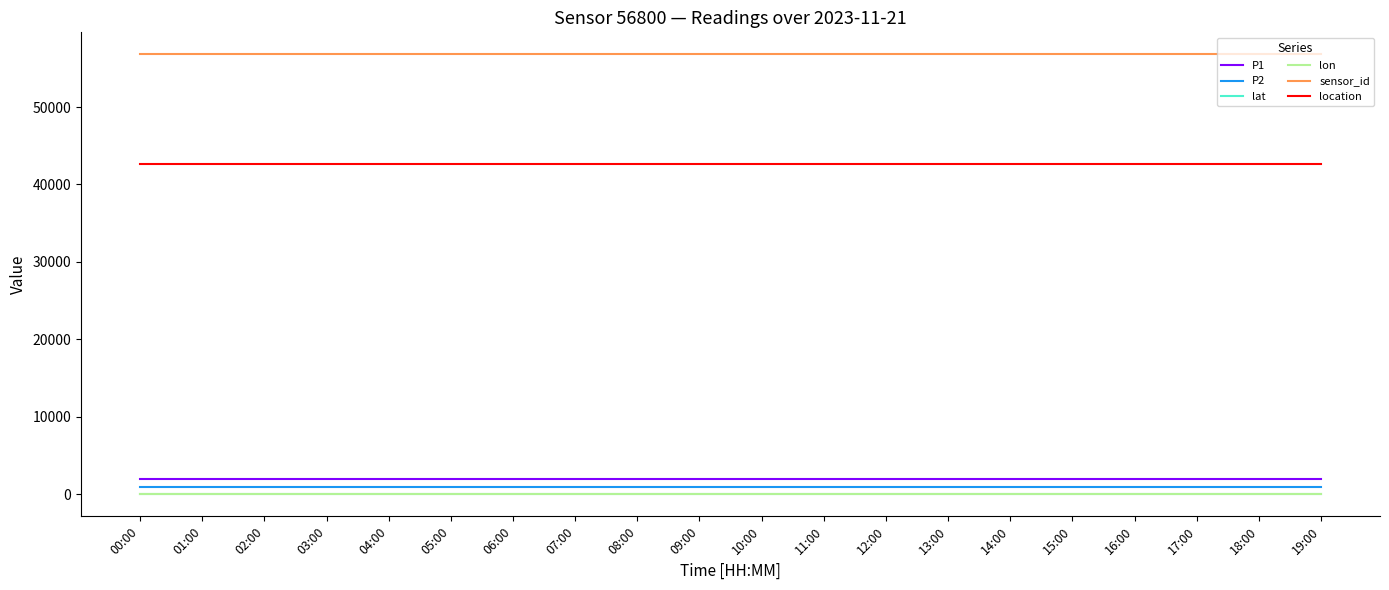

True or false: P2 and lat intersect in this chart.

False